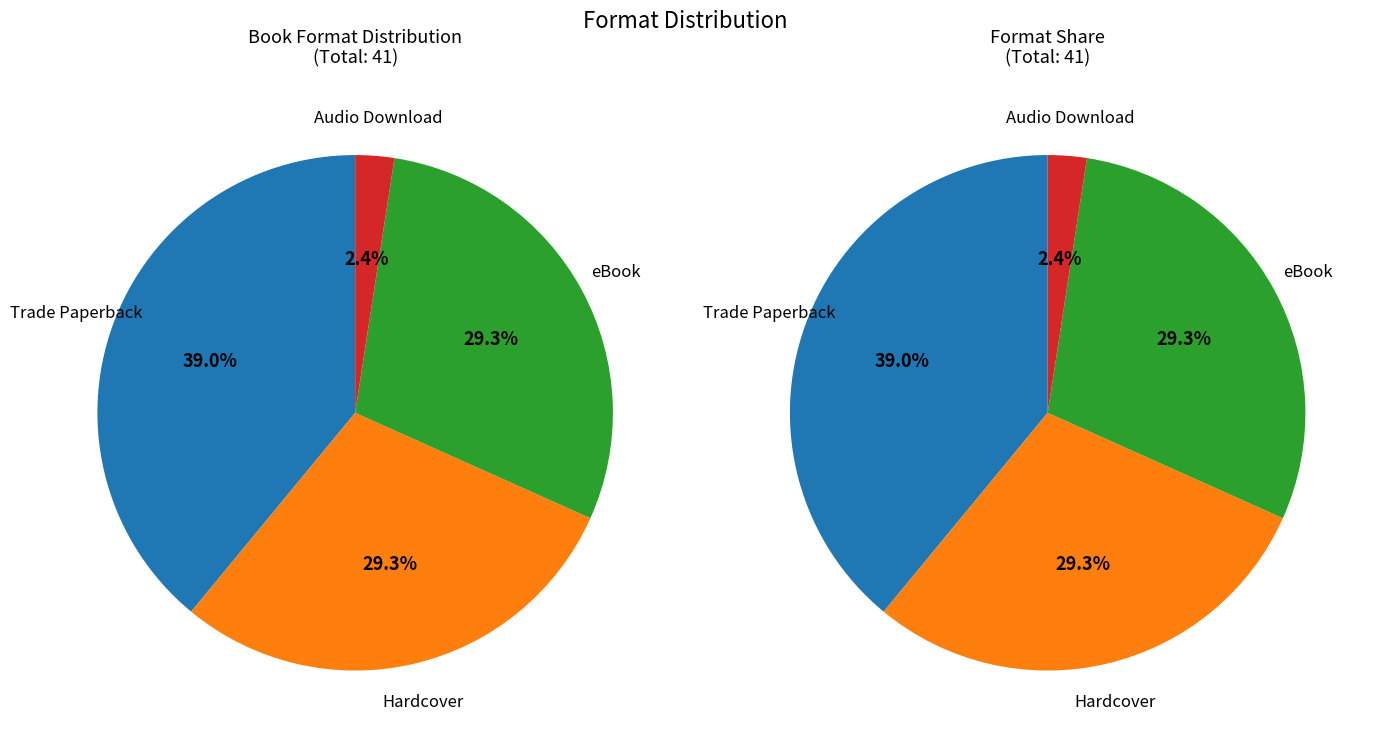

True or false: Audio Download accounts for 14% of the total.

False